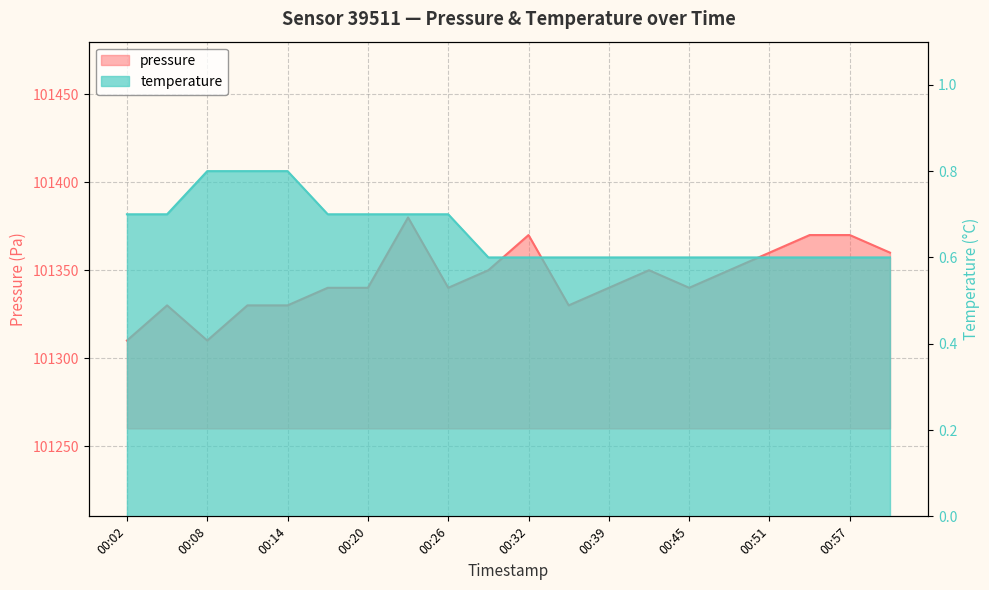

The value of pressure at 00:54 is 101370.0. True or false?

True